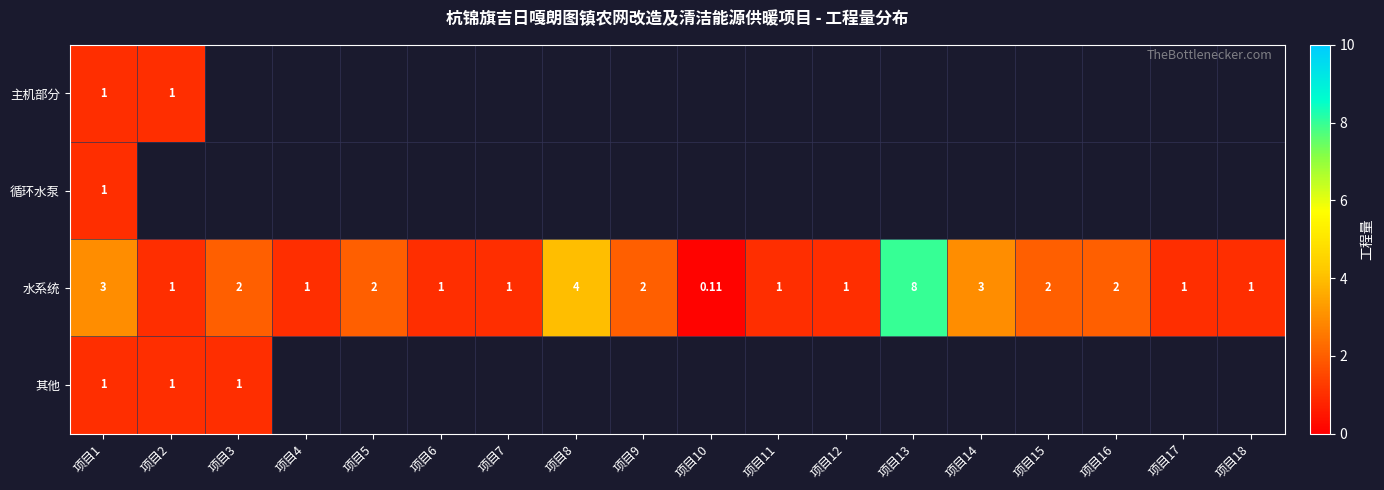

Which series changed the most between 项目6 and 项目7?

水系统